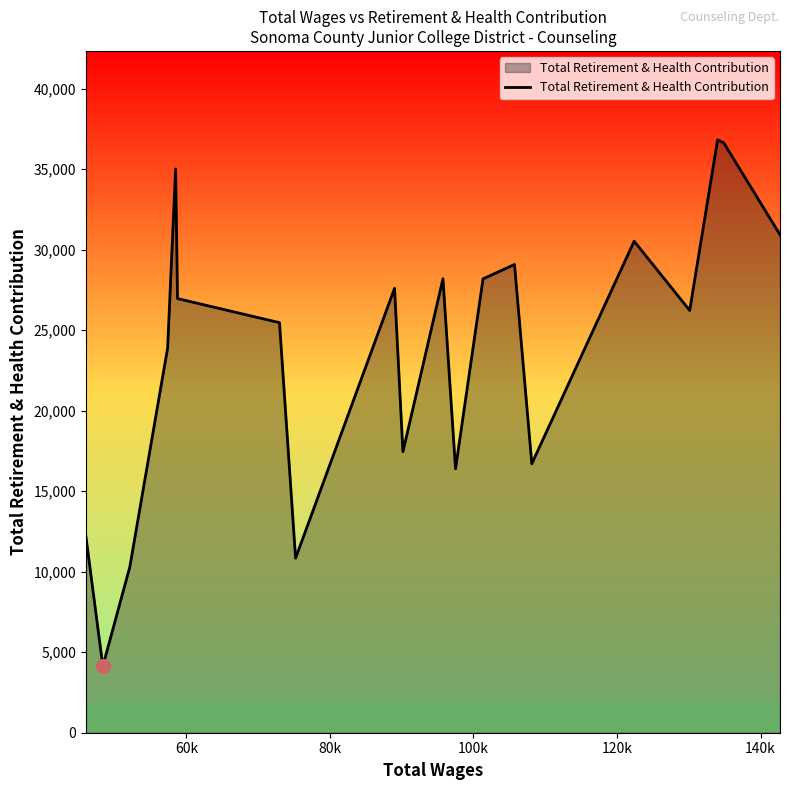

What is the maximum value shown in the chart?

36818